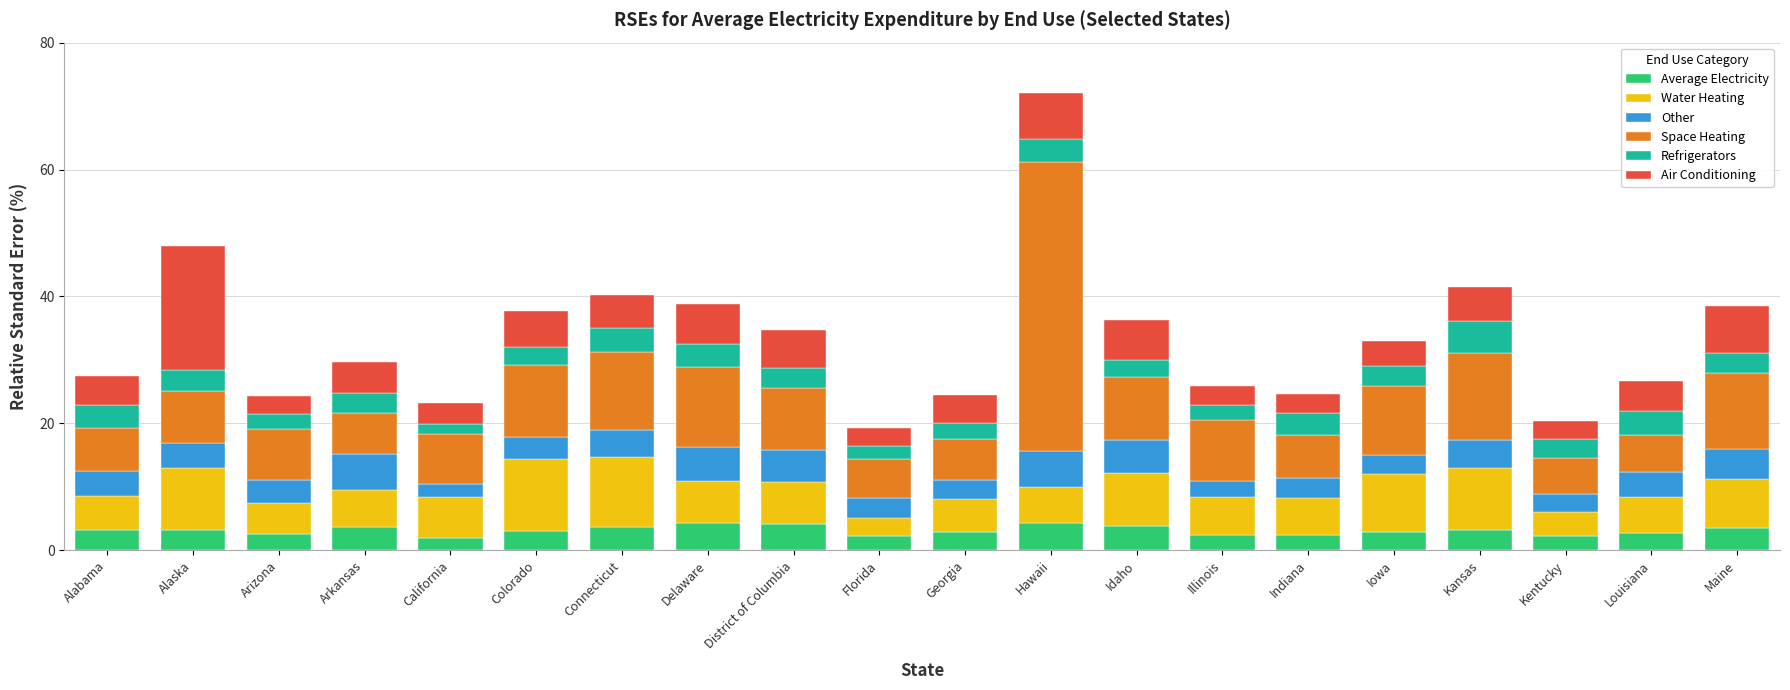

What is the lowest value of the Average Electricity series?

1.9